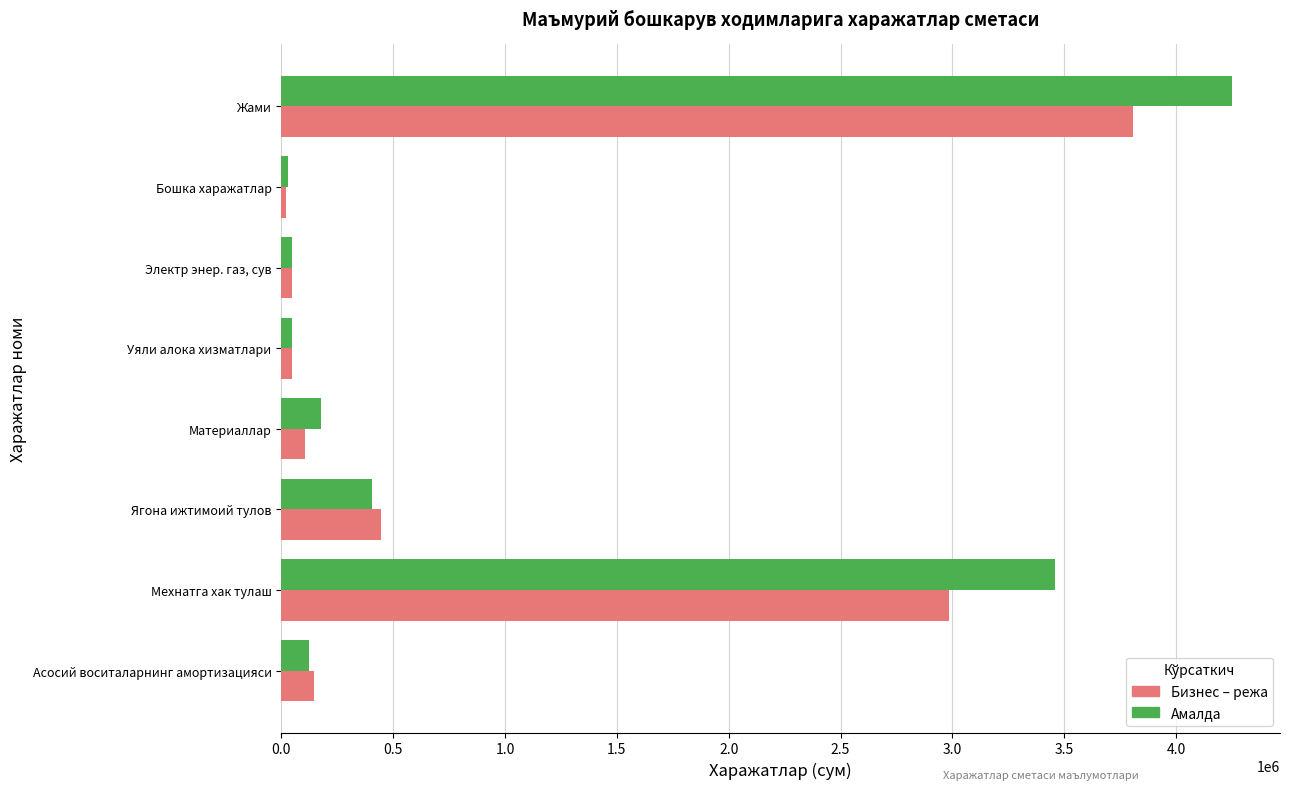

Is it true that Бизнес – режа equals 2985840.0 at Мехнатга хак тулаш?

True